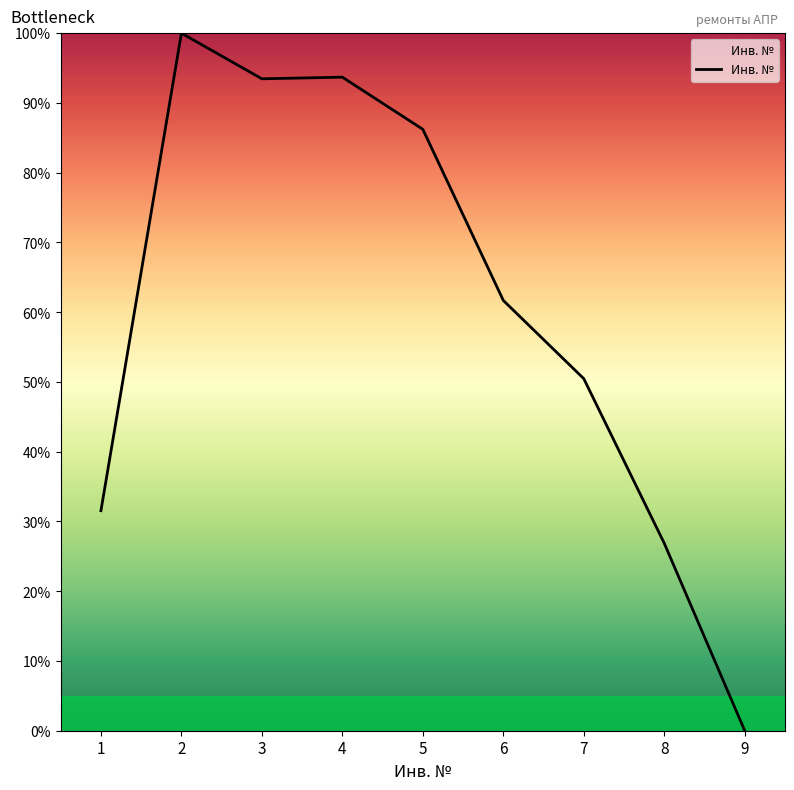

How many positive values are there?

8